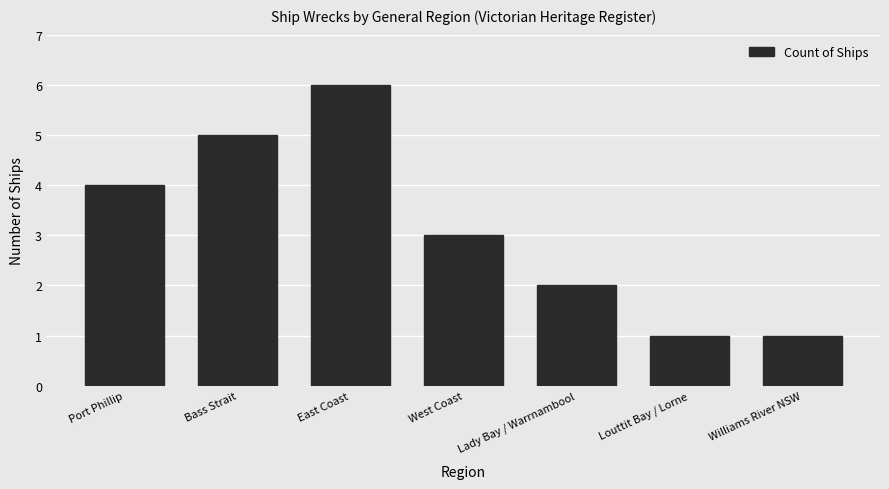

True or false: the data shows 2 at Lady Bay / Warrnambool.

True